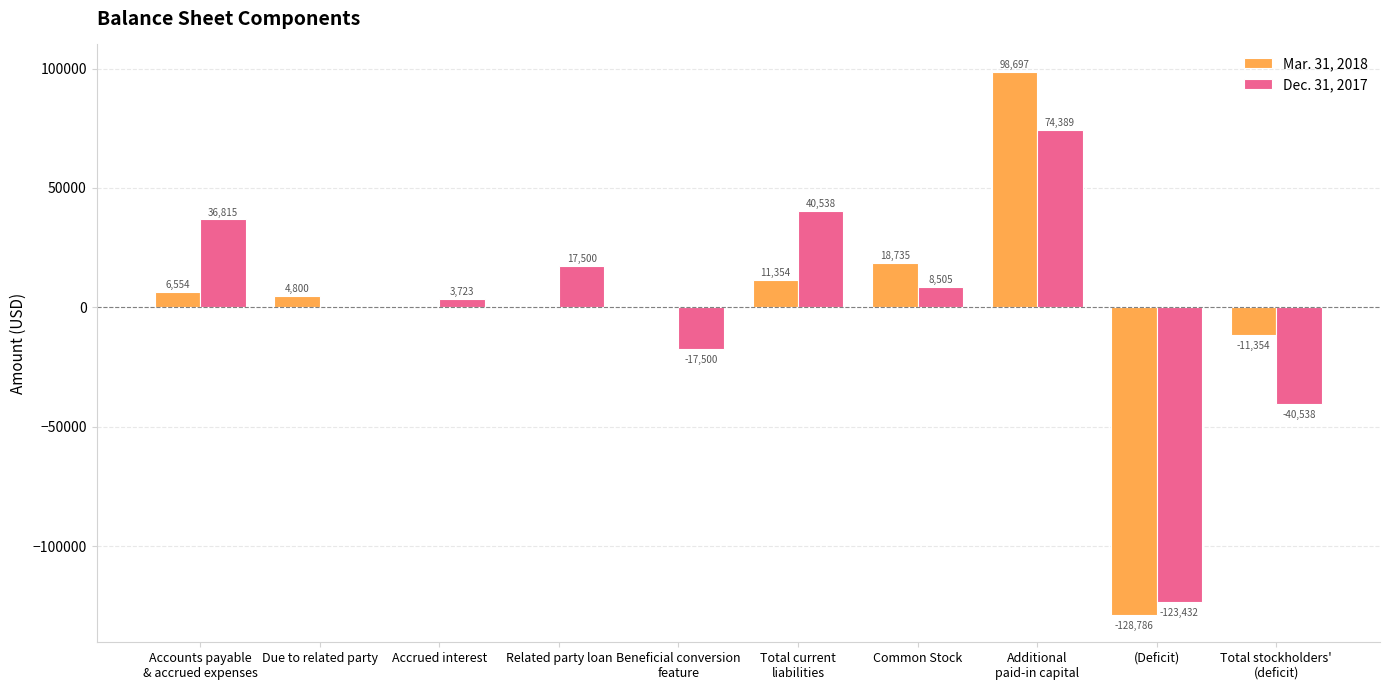

Are the bars horizontal?

No